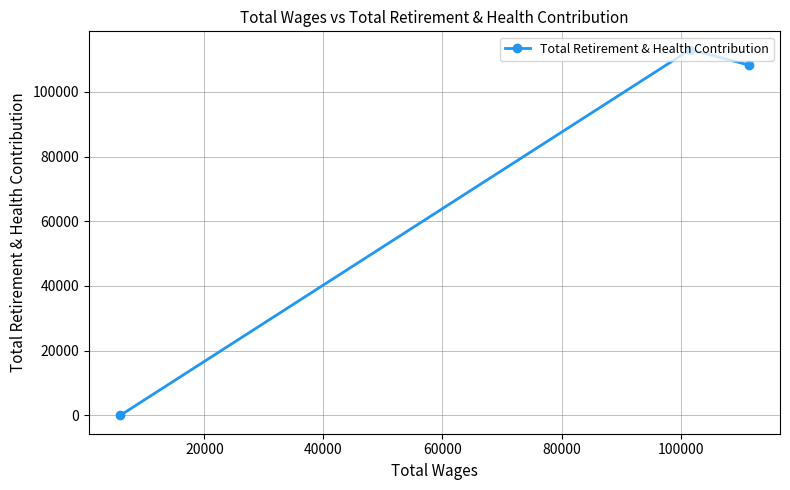

What is the maximum value shown in the chart?

113036